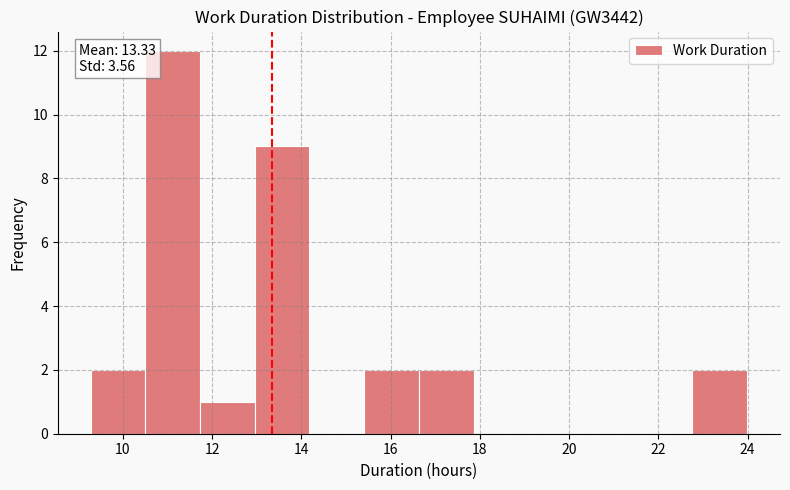

Over which range of the x-axis is the bar tallest?

10.6 to 11.8